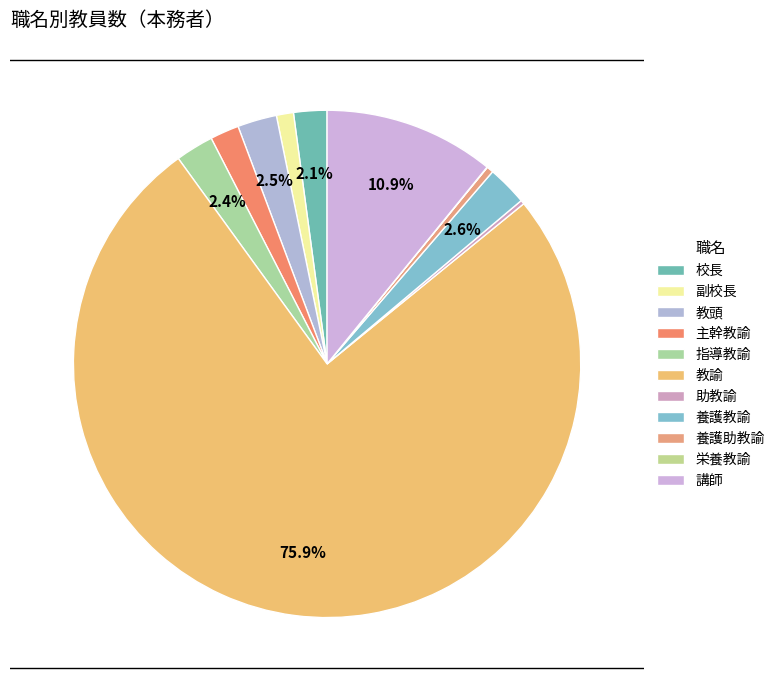

Is it true that 養護助教諭 is 10% of the pie?

False